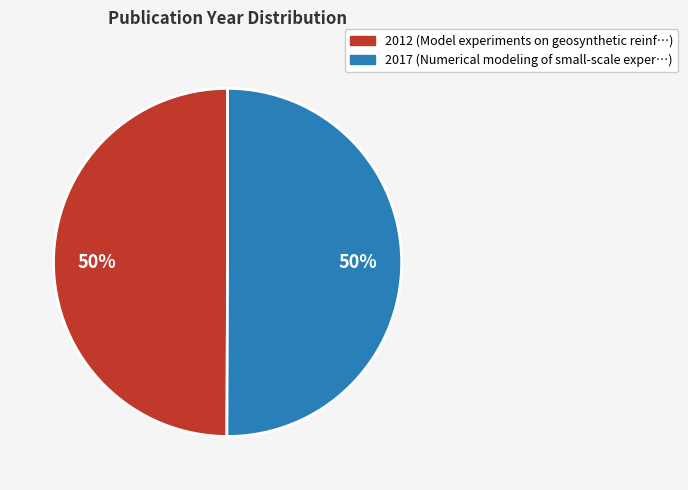

Count the number of slices in the pie.

2